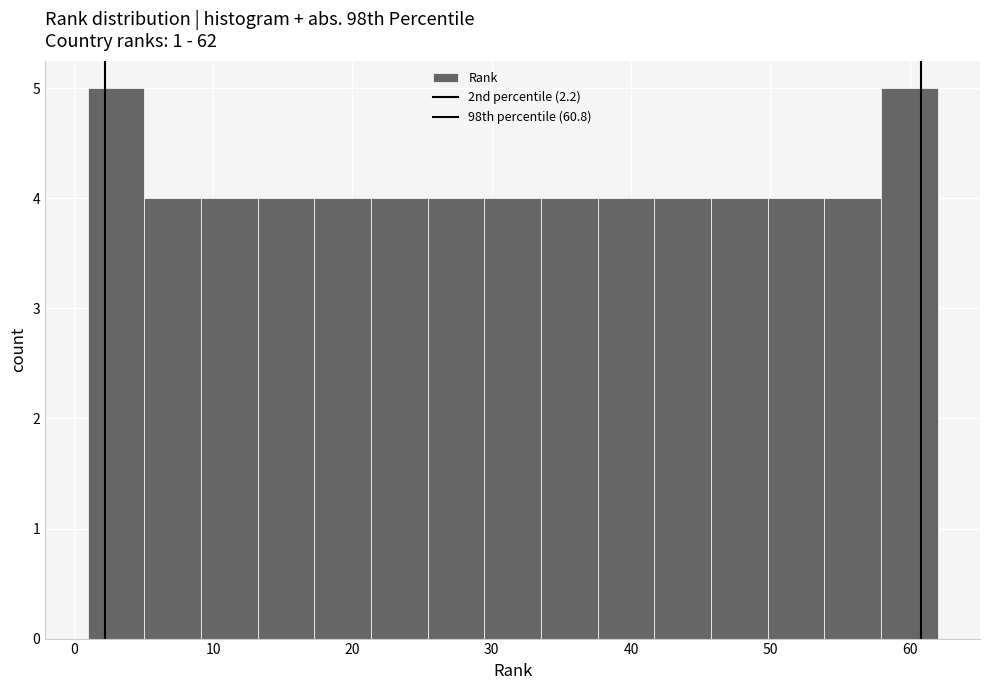

Reading left to right, transcribe this chart: for each bar, give the range it covers on the x-axis and its height. Neither the bar edges nor the heights are printed on the chart, so give them approximately, as read against the axes.

1 to 5: 5
5 to 9: 4
9 to 13: 4
13 to 17: 4
17 to 21: 4
21 to 25: 4
25 to 29: 4
29 to 34: 4
34 to 38: 4
38 to 42: 4
42 to 46: 4
46 to 50: 4
50 to 54: 4
54 to 58: 4
58 to 62: 5